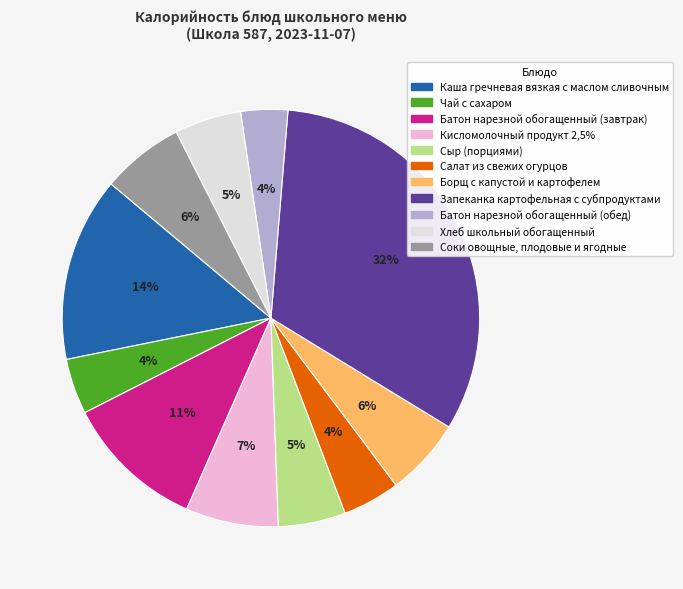

Which slice is the largest?

Запеканка картофельная с субпродуктами